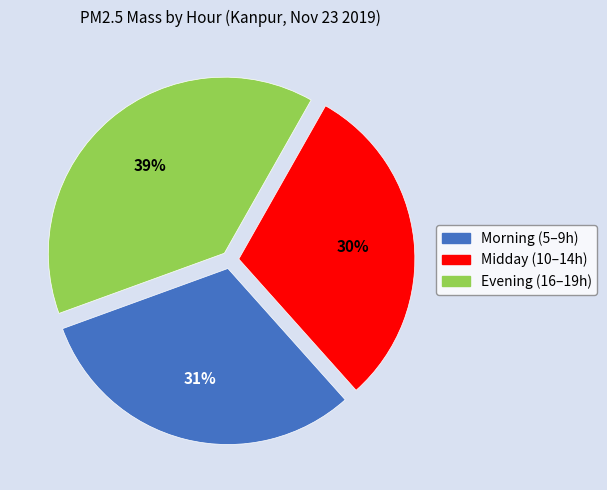

To the nearest percent, what is the average slice percentage?

33%